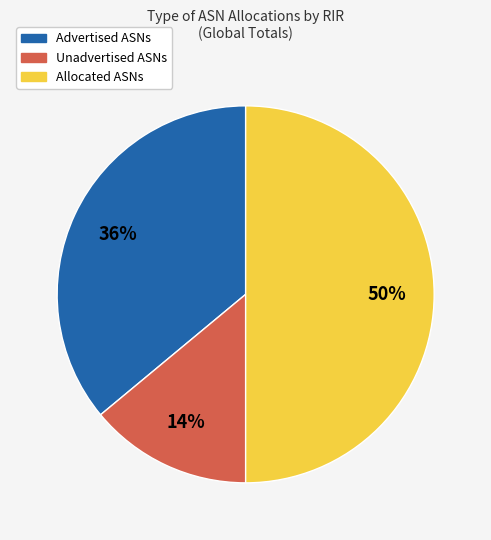

Rank the categories by value from highest to lowest.

Allocated ASNs, Advertised ASNs, Unadvertised ASNs